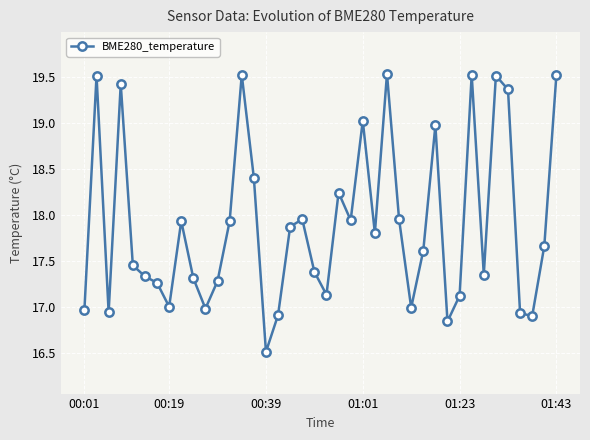

What is the sum of all values?

715.7